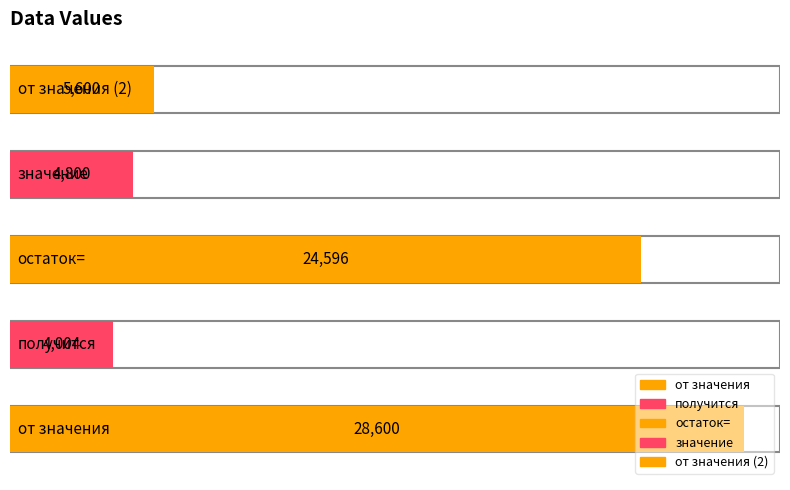

The chart shows a value of 28600 at от значения. True or false?

True